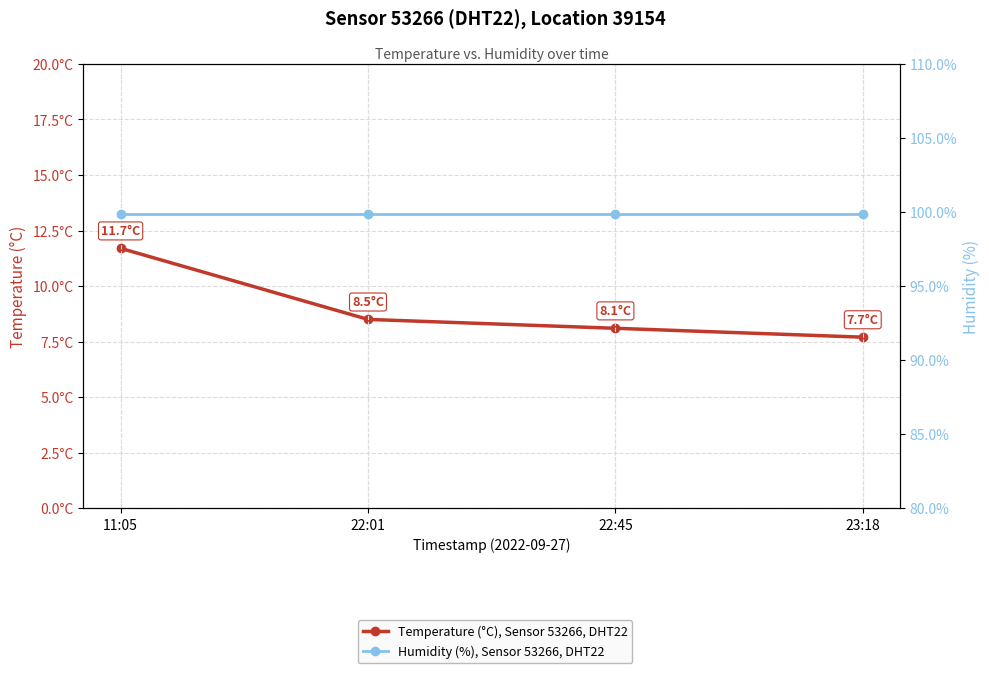

What is the greatest value displayed?

99.9